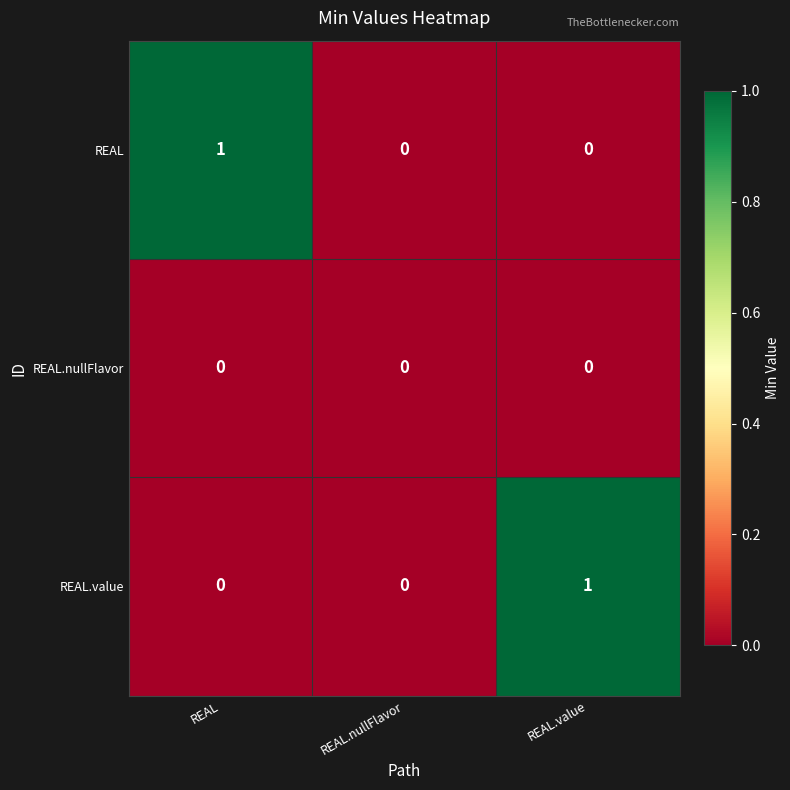

How many REAL.value values are between 0 and 1?

3